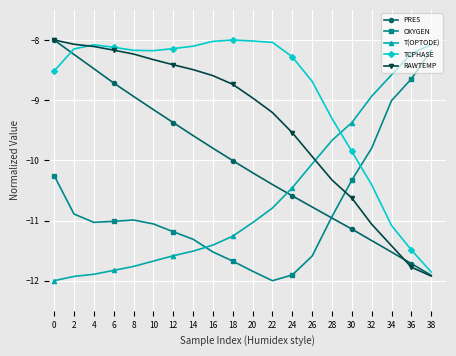

What is the value of the RAWTEMP point at the 14th from the left?

-9.9